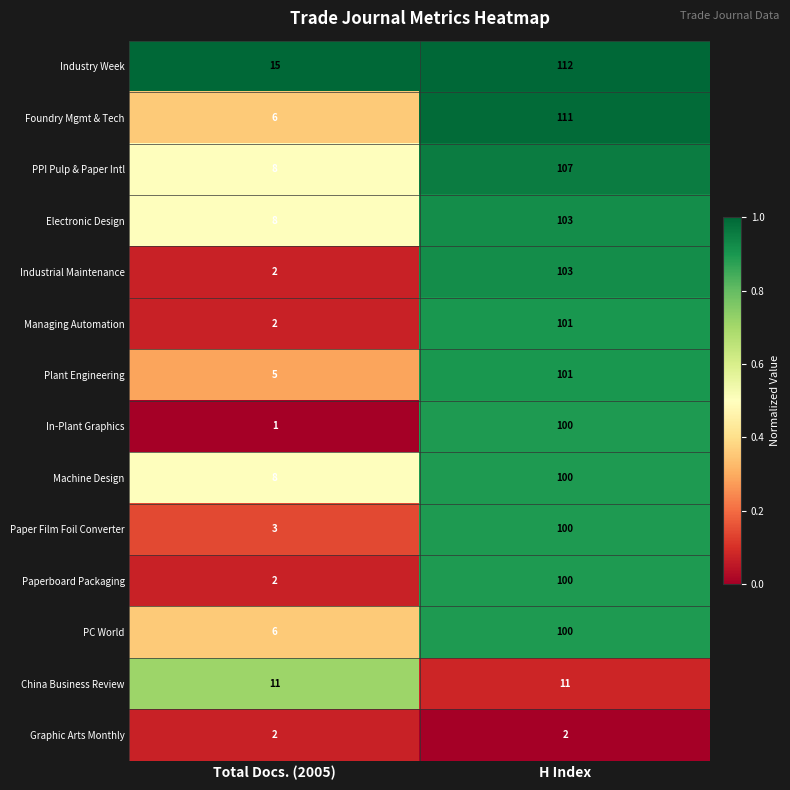

What is the difference between the Managing Automation values at H Index and Total Docs. (2005)?

99